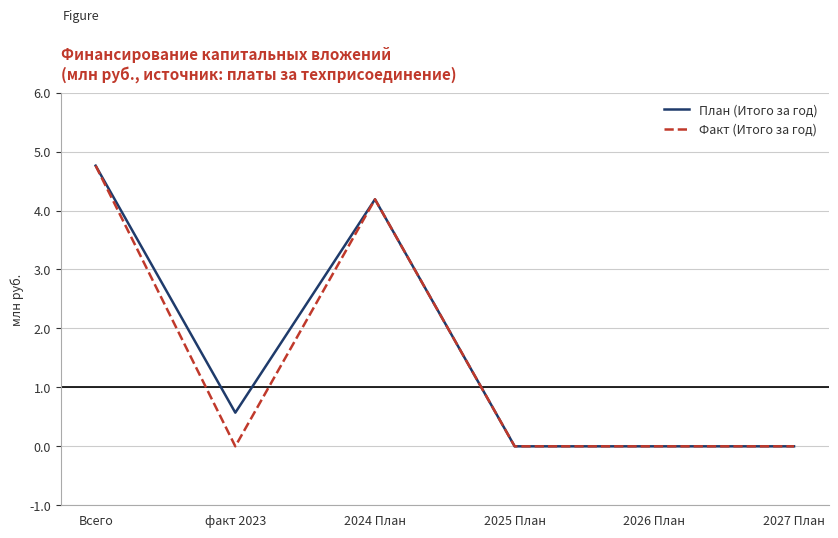

Is it true that План (Итого за год) equals 4.8 at Всего?

True